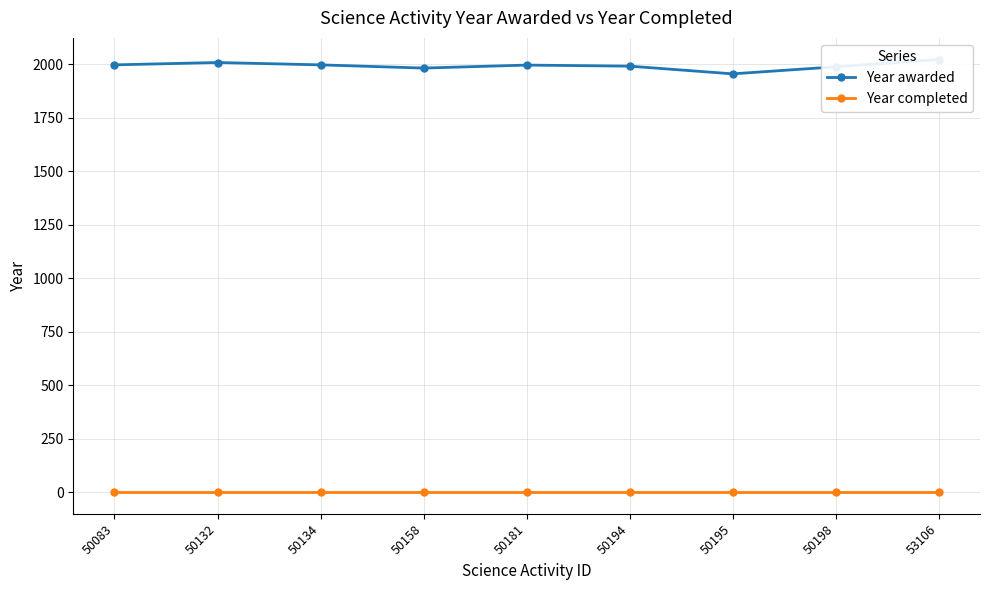

What is the spread (max minus min) of values at 53106?

2022